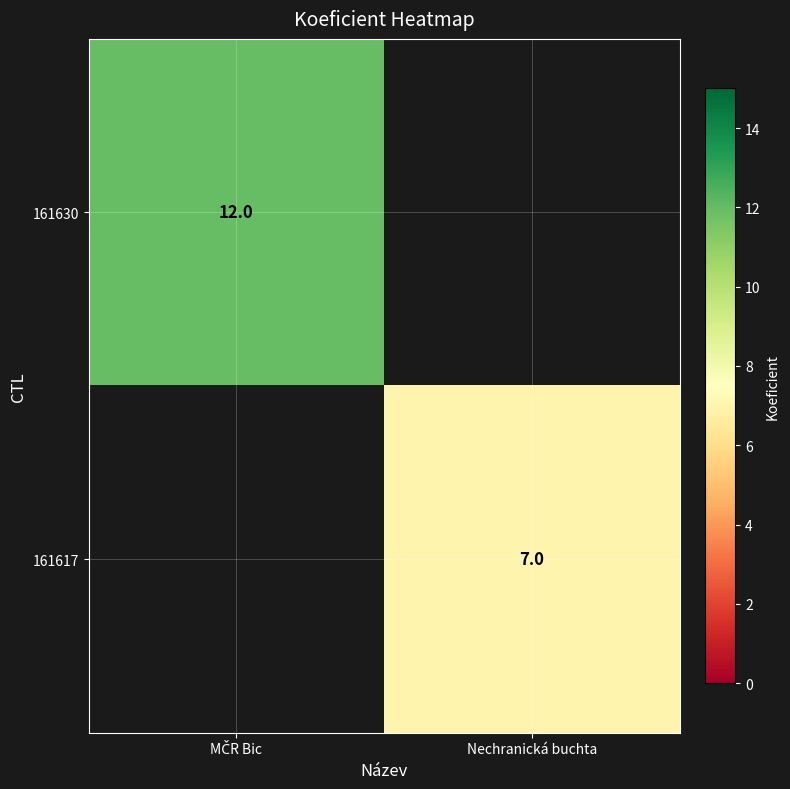

The value of 161617 at Nechranická buchta is 7. True or false?

True